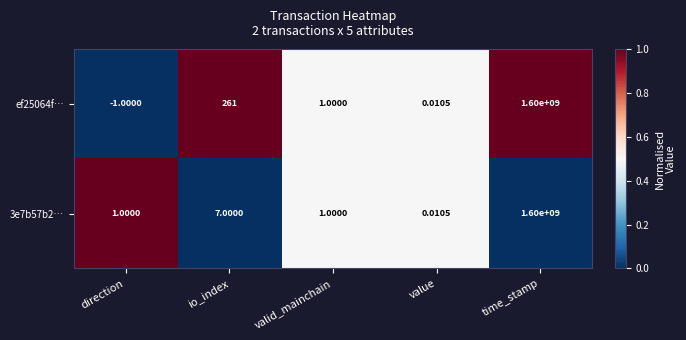

At which label does ef25064f… first exceed 1?

io_index